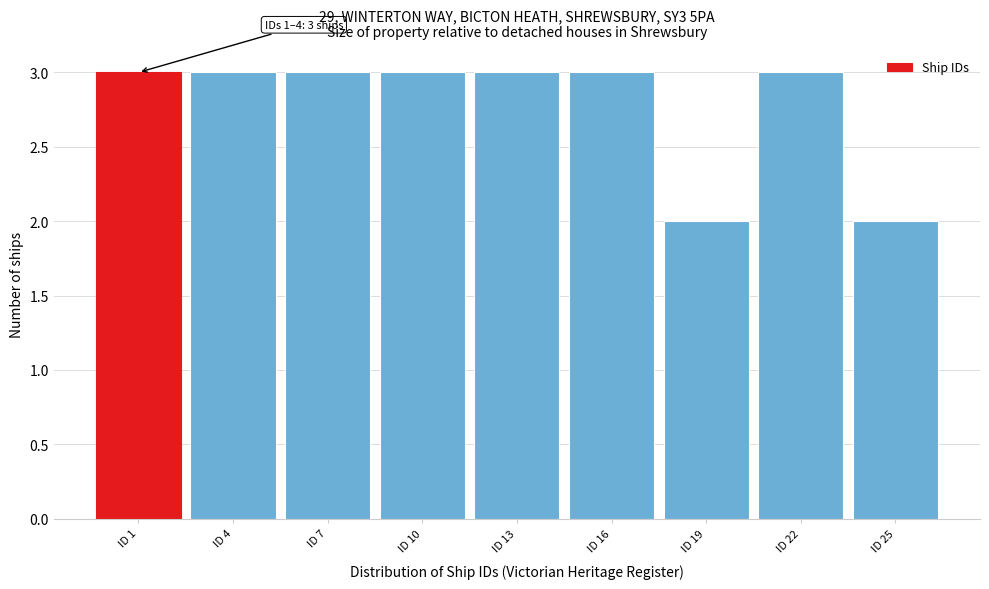

Reading left to right, what are all the values shown in this chart?

ID 1=3	ID 4=3	ID 7=3	ID 10=3	ID 13=3	ID 16=3	ID 19=2	ID 22=3	ID 25=2